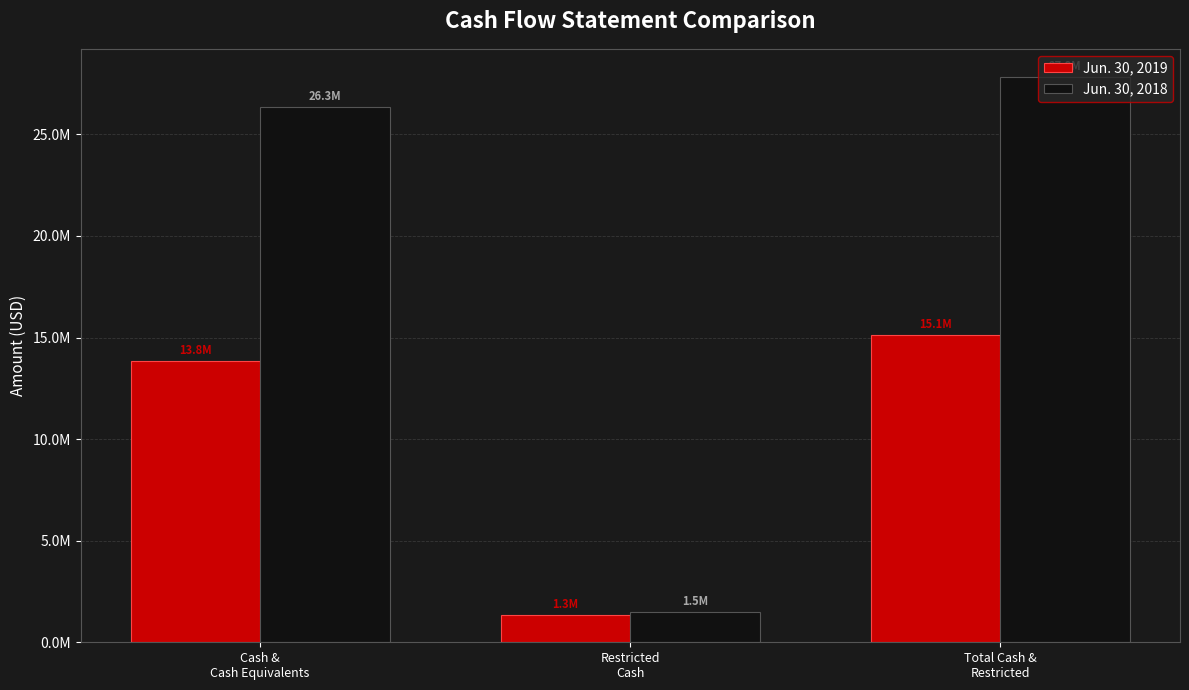

List the series in order of their peak value, lowest first.

Jun. 30, 2019, Jun. 30, 2018